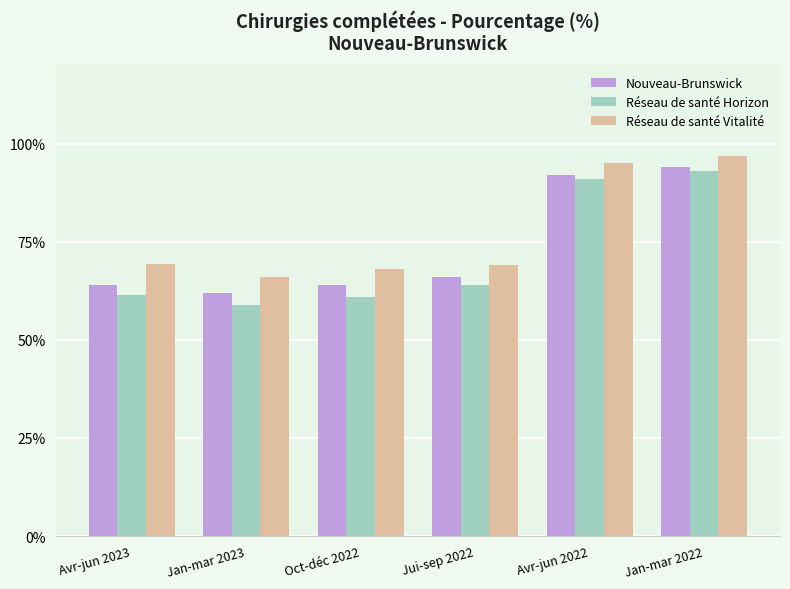

Where is Nouveau-Brunswick nearest to the value 78?

Jui-sep 2022